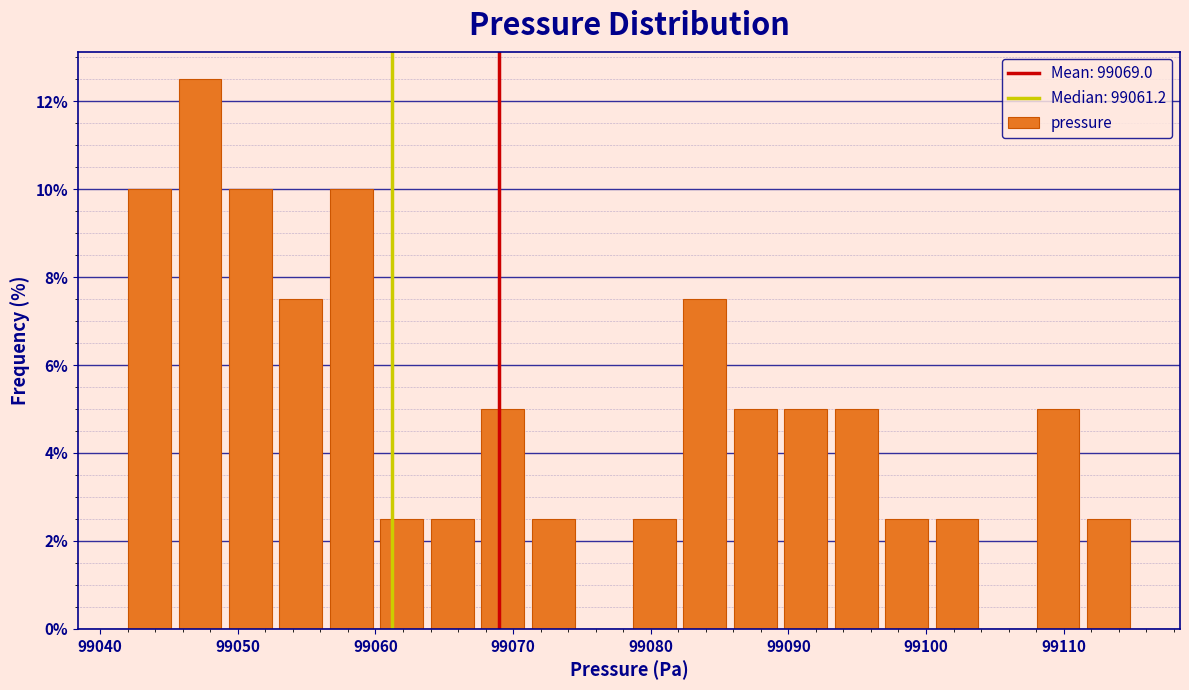

Around what value on the x-axis is the tallest bar? Give the approximate position of its centre, as read against the axis.

99047